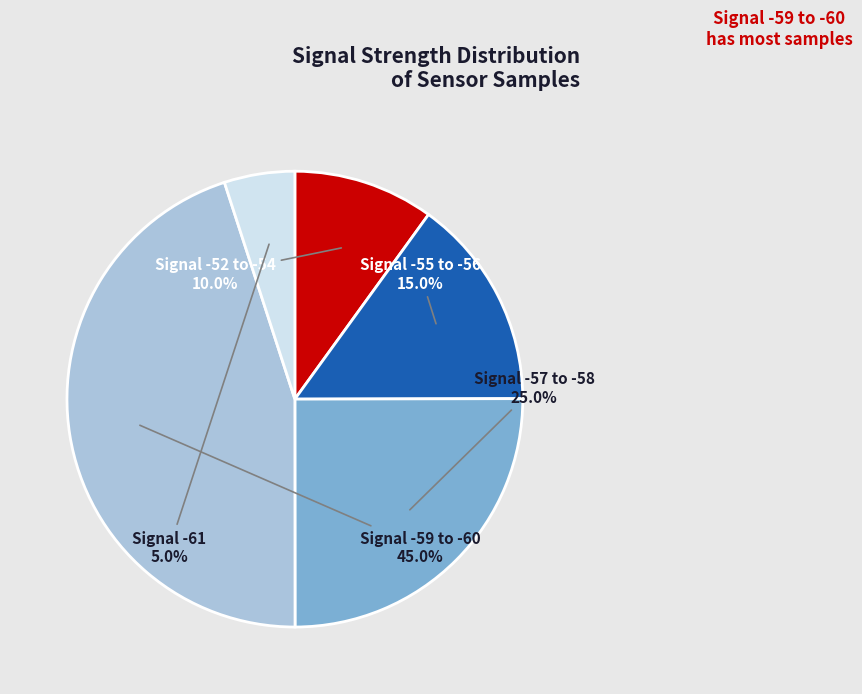

Rank the categories by value from highest to lowest.

Signal -59 to -60, Signal -57 to -58, Signal -55 to -56, Signal -52 to -54, Signal -61